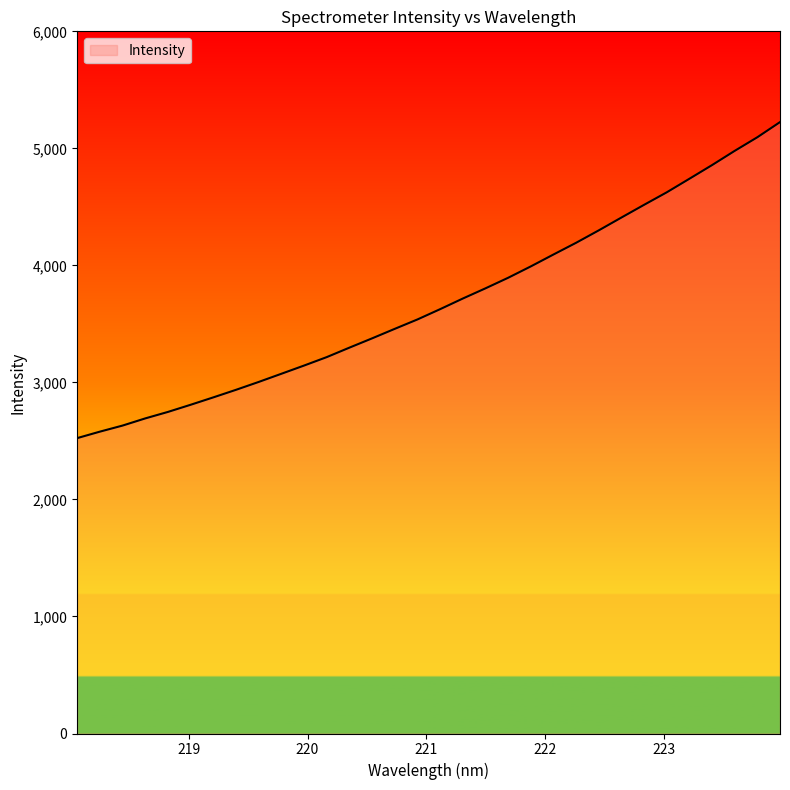

What is the difference between the maximum and minimum values?

2700.4